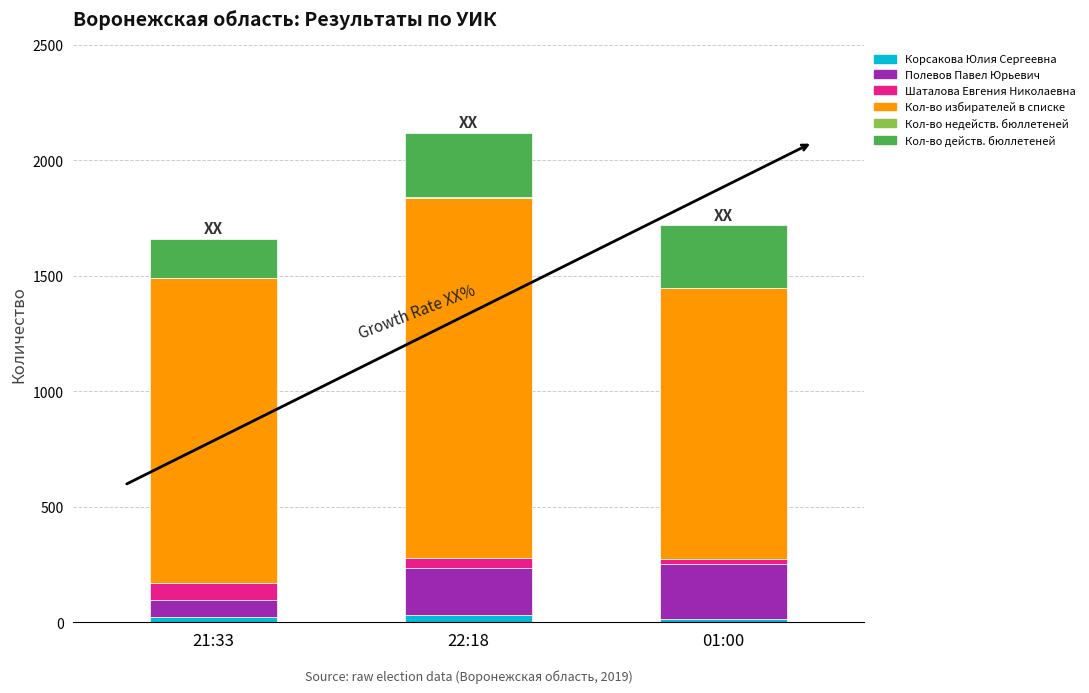

What is the sum of all Корсакова Юлия Сергеевна values?

69